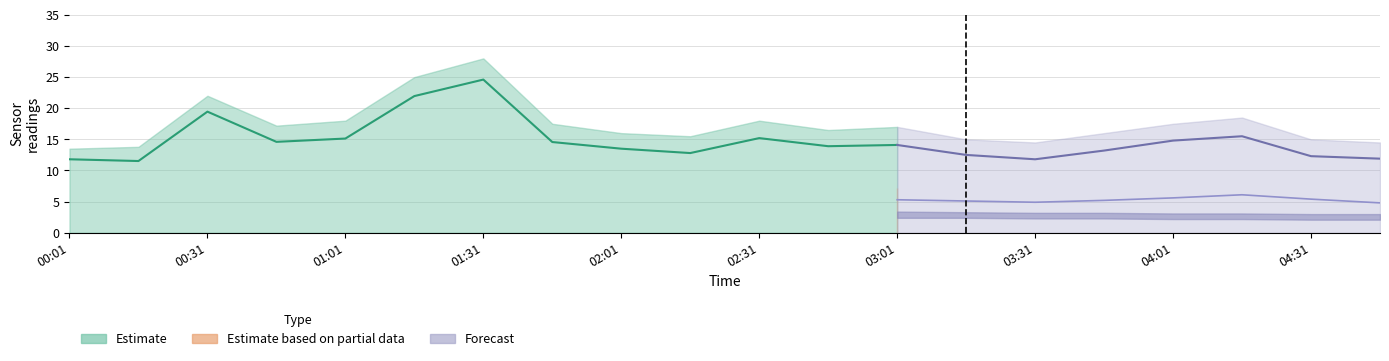

At which category is the sum across all series the highest?

01:31